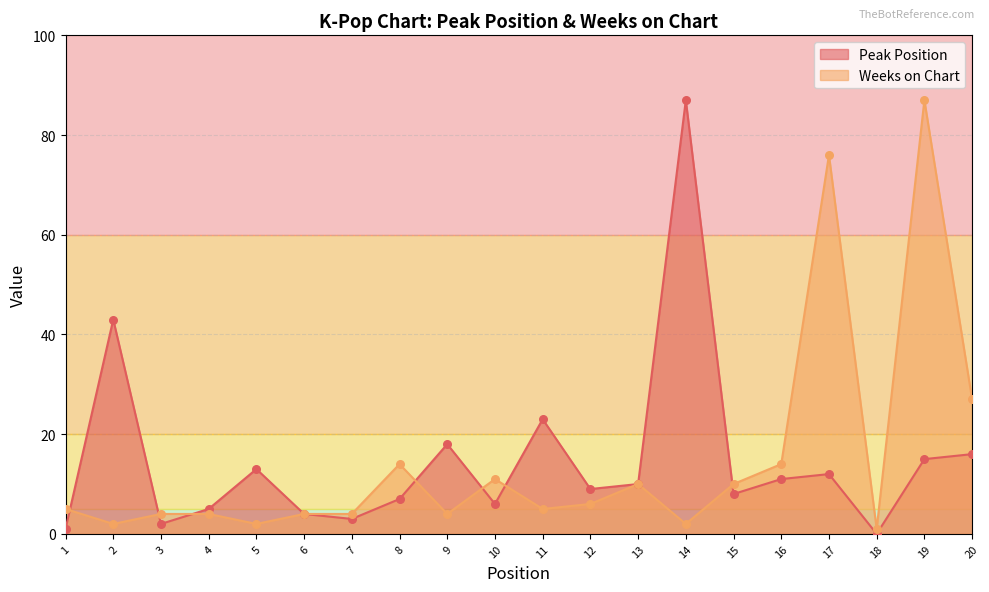

Which series reaches the minimum Y coordinate?

Peak Position